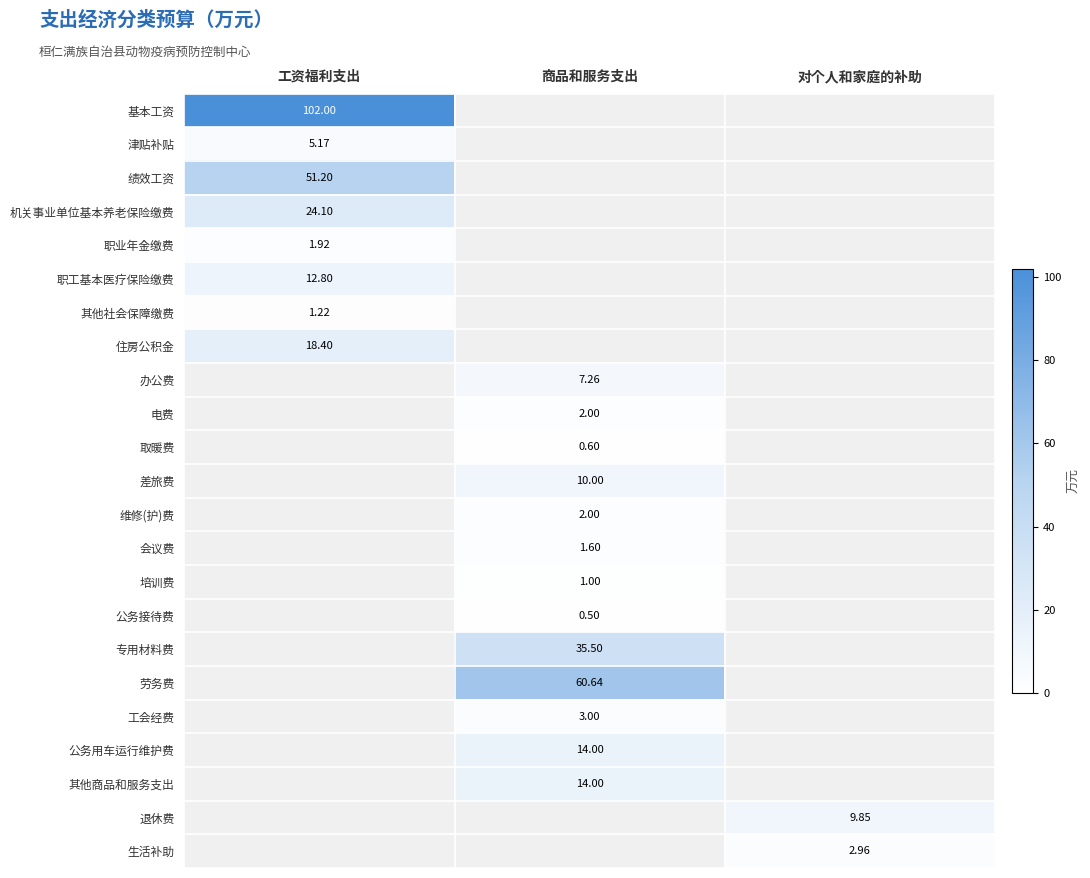

Is the value of 工会经费 at 商品和服务支出 greater than the value of 其他社会保障缴费 at 工资福利支出?

Yes